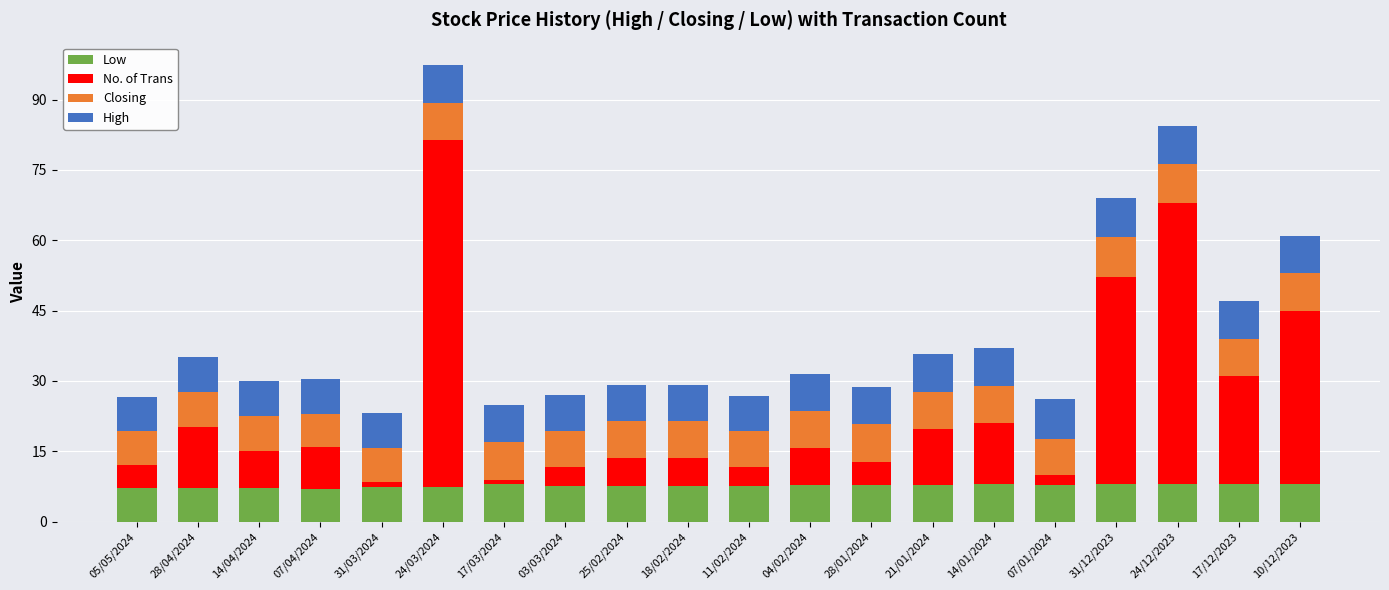

What is the maximum value for Low?

8.1